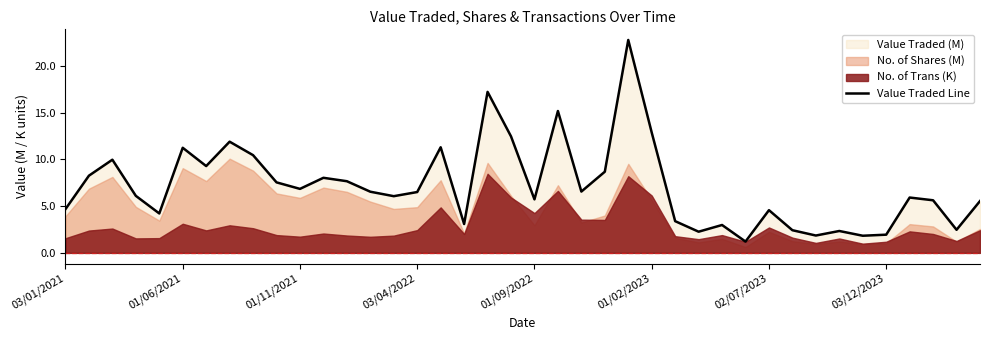

What is the label of the 40th point from the right?

03/01/2021